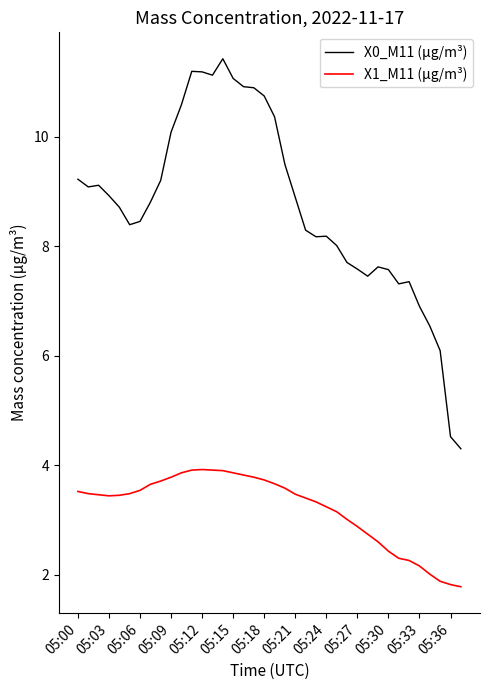

Rank the series by their maximum value, from highest to lowest.

X0_M11 (μg/m³), X1_M11 (μg/m³)